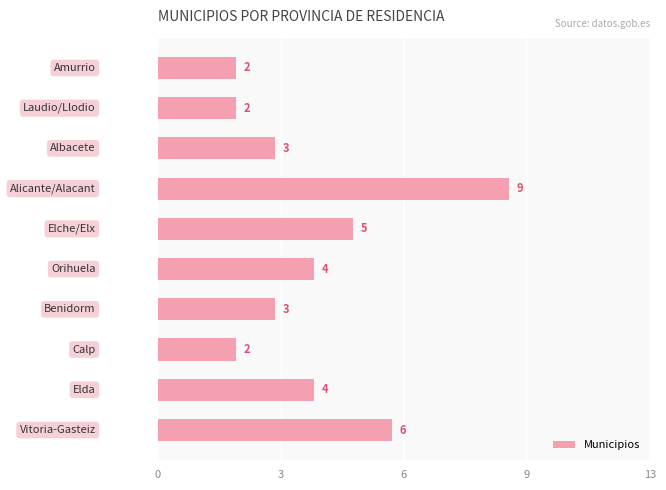

What is the sum of all values?

40